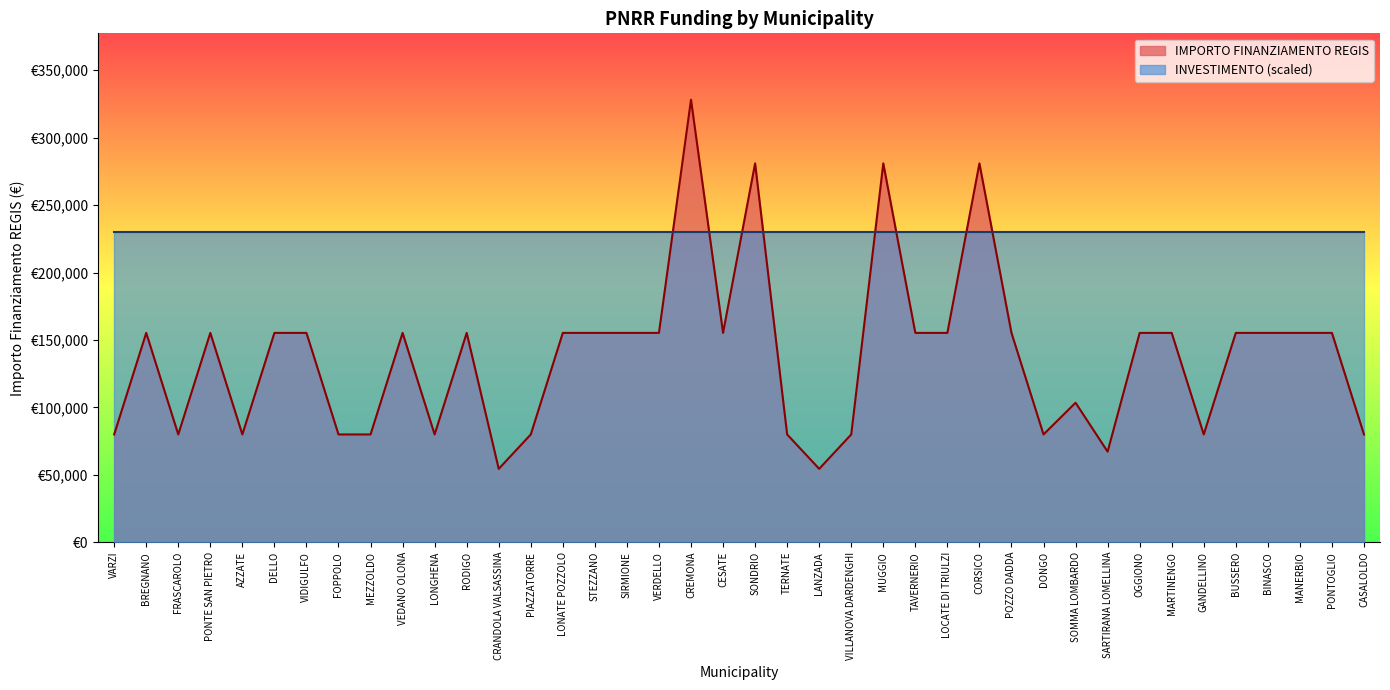

Rank the categories by value from highest to lowest.

CREMONA, SONDRIO, MUGGIO, CORSICO, BREGNANO, PONTE SAN PIETRO, DELLO, VIDIGULFO, VEDANO OLONA, RODIGO, LONATE POZZOLO, STEZZANO, SIRMIONE, VERDELLO, CESATE, TAVERNERIO, LOCATE DI TRIULZI, POZZO DADDA, OGGIONO, MARTINENGO, BUSSERO, BINASCO, MANERBIO, PONTOGLIO, SOMMA LOMBARDO, VARZI, FRASCAROLO, AZZATE, FOPPOLO, MEZZOLDO, LONGHENA, PIAZZATORRE, TERNATE, VILLANOVA DARDENGHI, DONGO, GANDELLINO, CASALOLDO, SARTIRANA LOMELLINA, CRANDOLA VALSASSINA, LANZADA